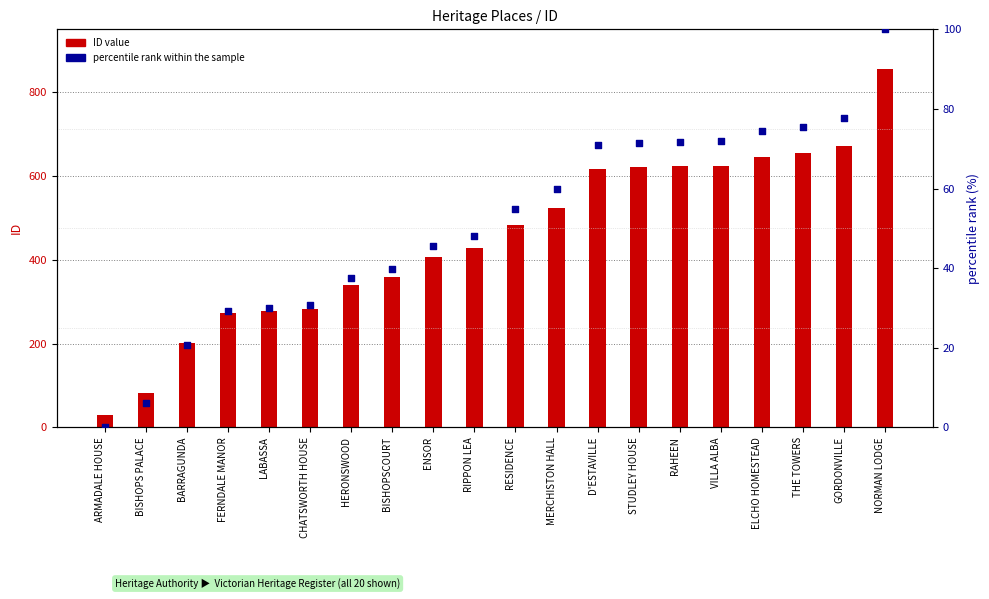

What are all the series names shown in the legend?

ID value, percentile rank within the sample